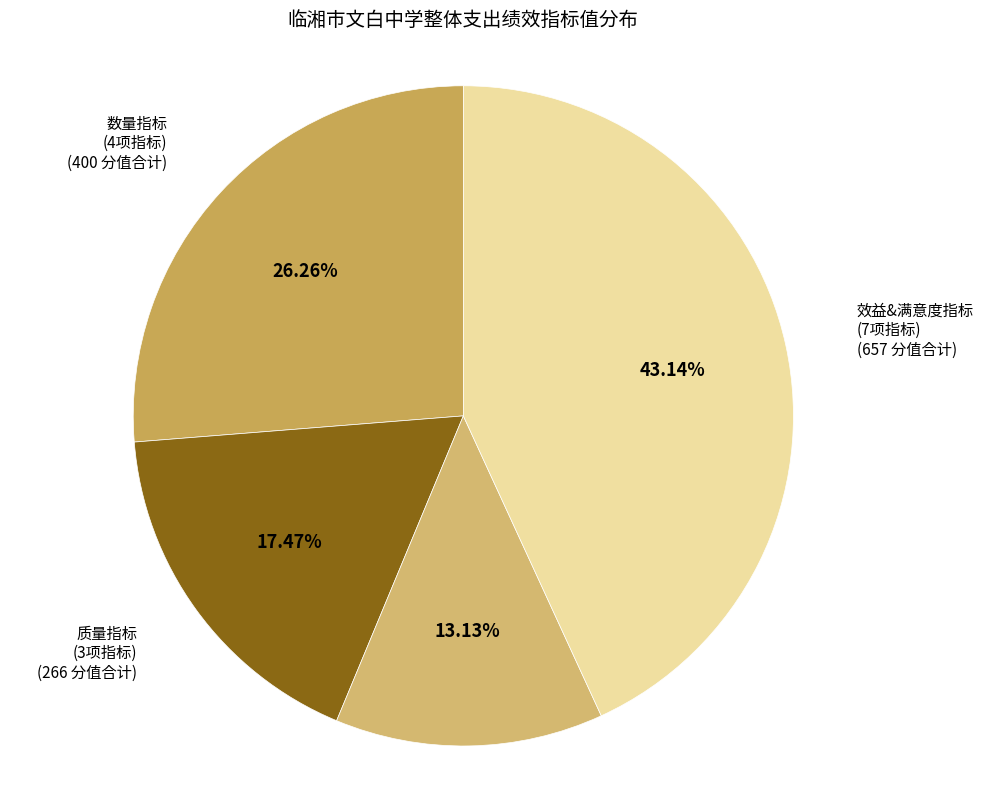

How many segments does this pie chart have?

4